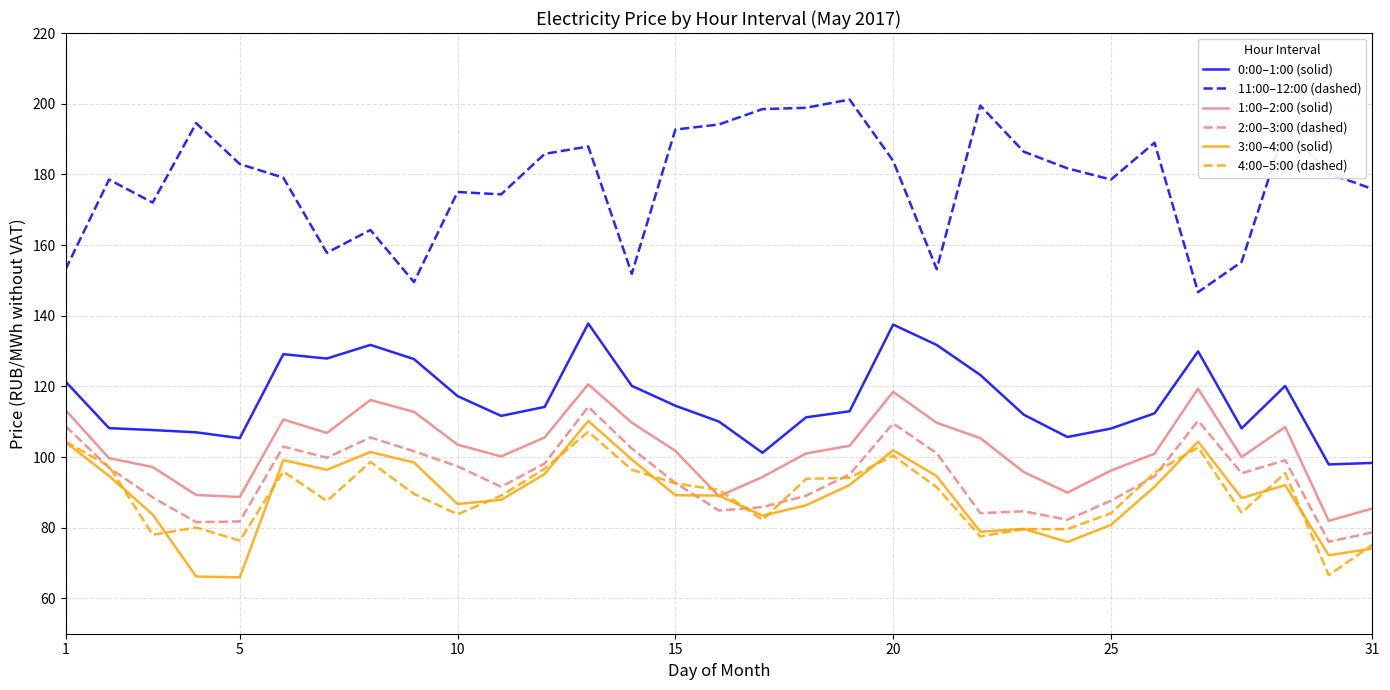

What is the maximum value shown in the chart?

201.2